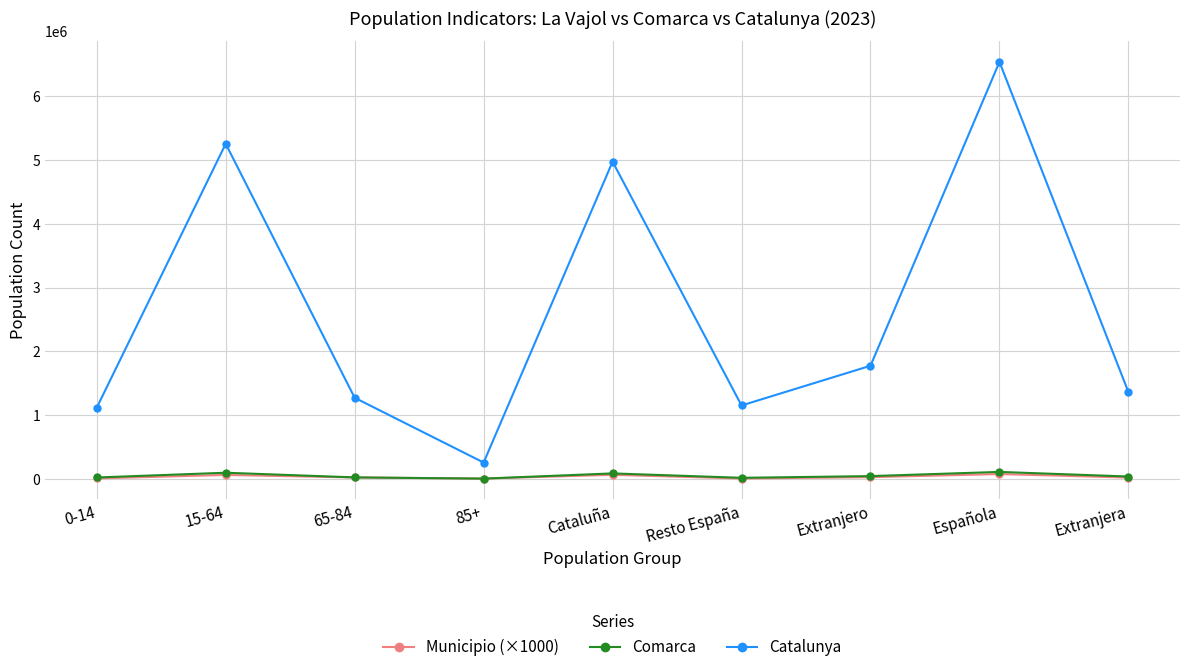

Which series has the widest spread of values?

Catalunya